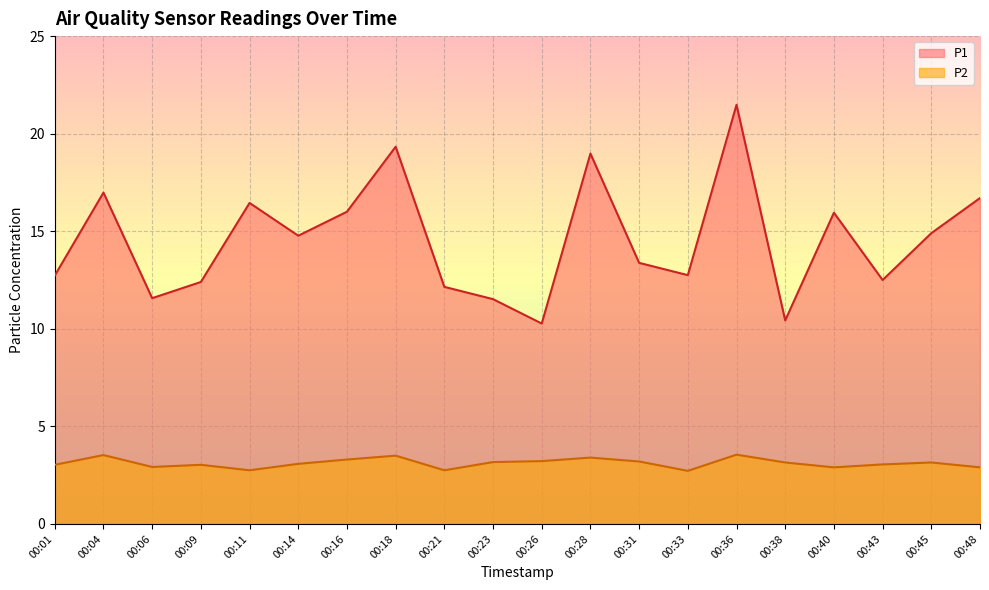

Which category has the highest value in the P1 series?

00:36